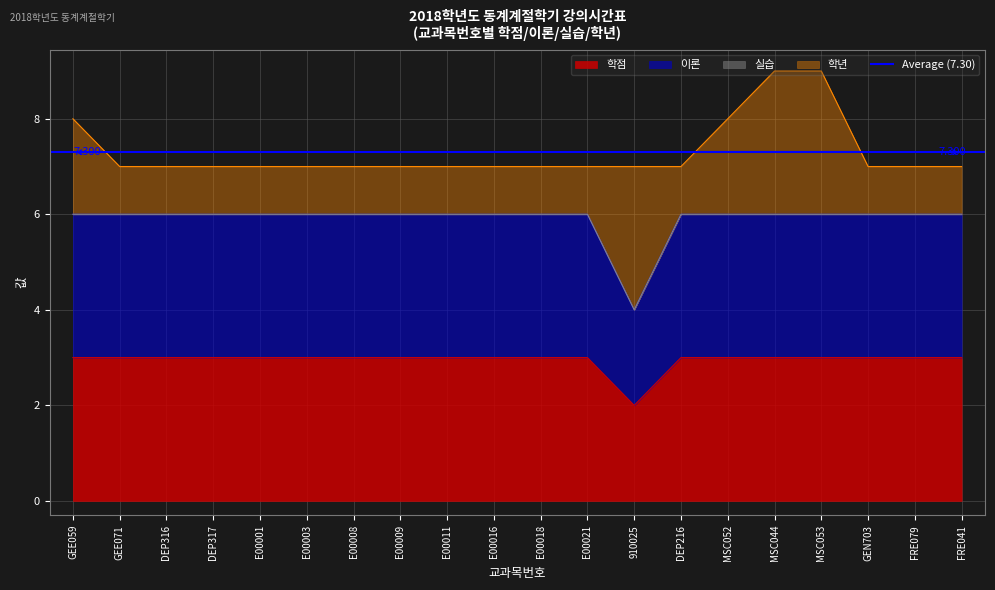

How many lines are shown in the chart?

2